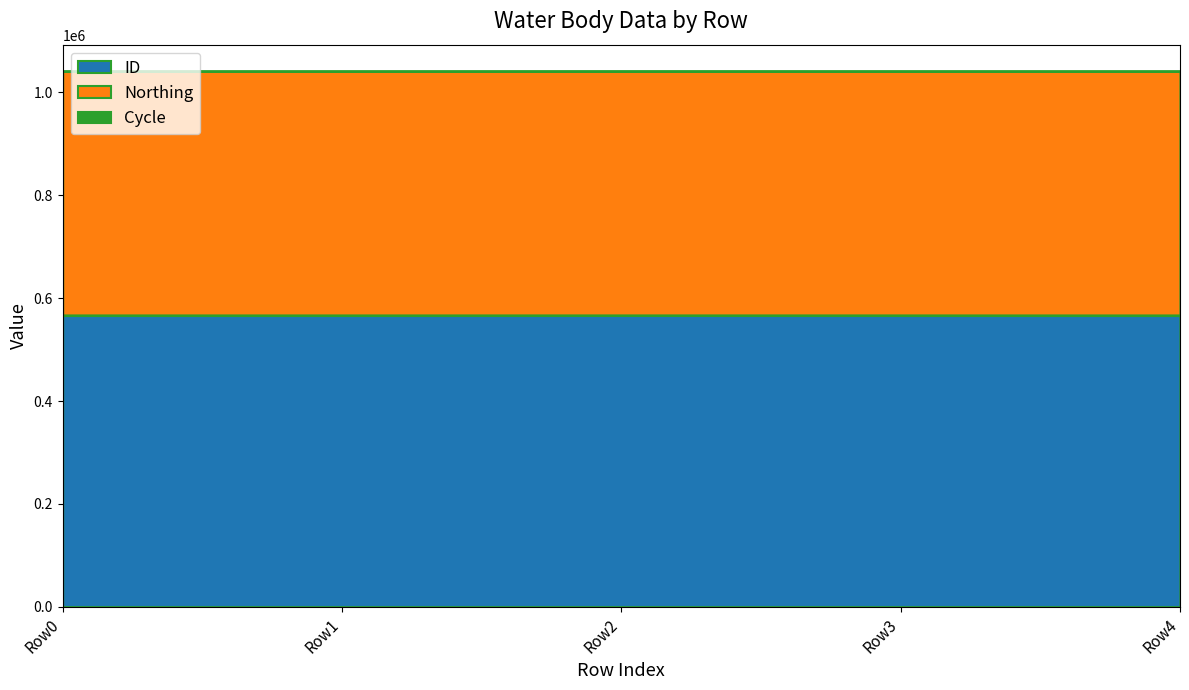

What is the value of the ID point at the 2nd from the left?

566314